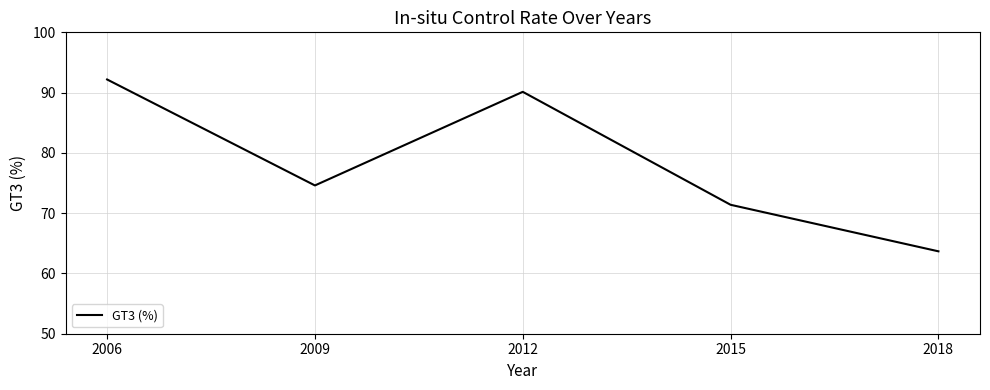

How many values exceed 74?

3